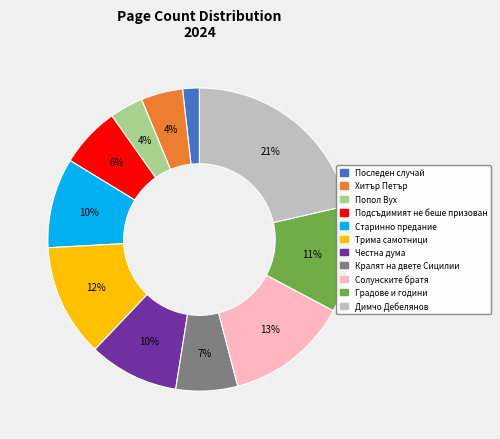

Is there a majority slice in this chart?

No